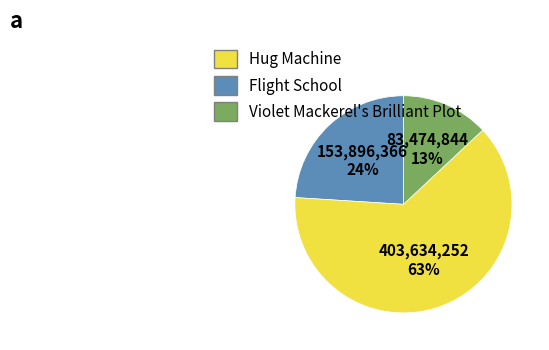

Does any single category account for the majority?

Yes